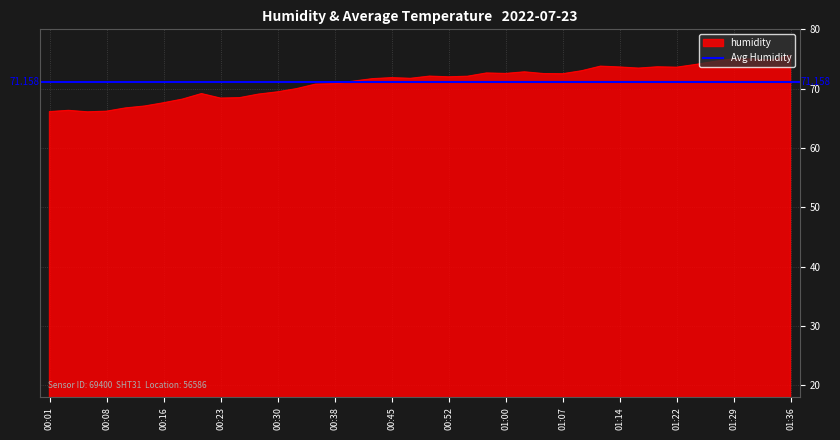

The chart shows a value of 69.5 at 00:30. True or false?

True